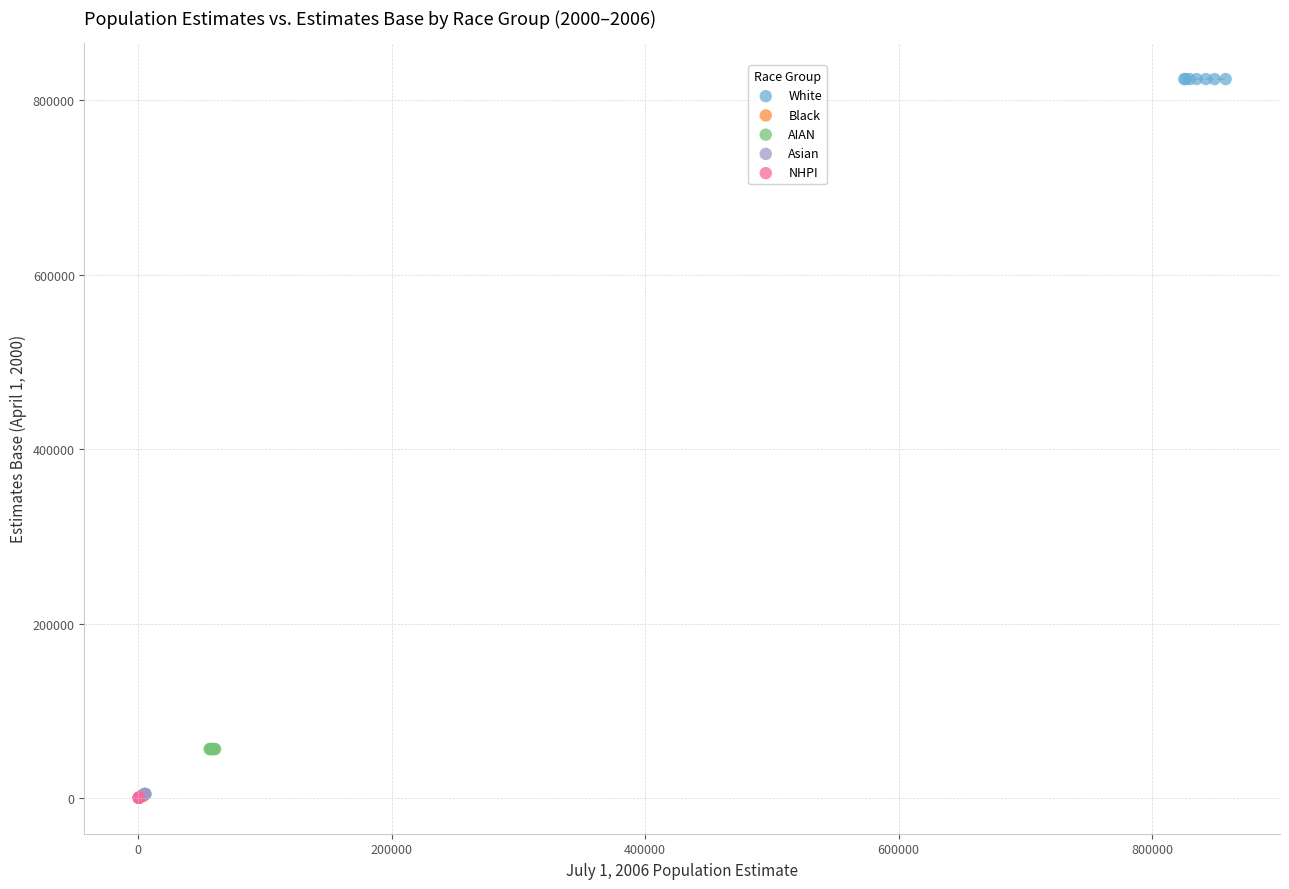

Which series reaches the maximum Y coordinate?

White